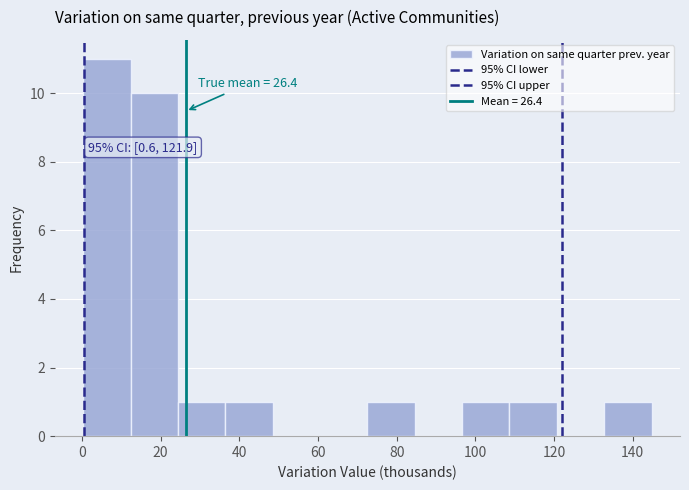

Which range on the x-axis has the tallest bar?

0 to 12